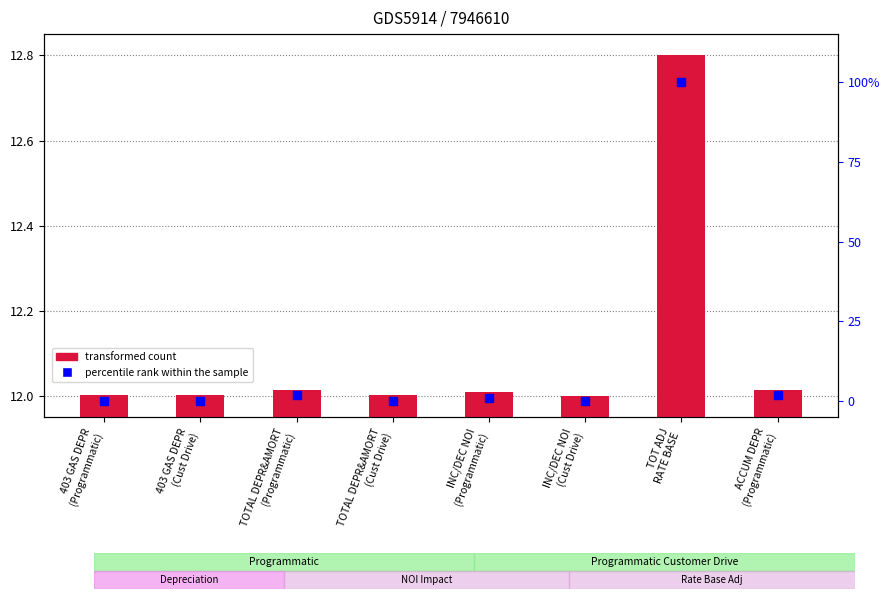

Which series contains the highest Y value?

percentile rank within the sample